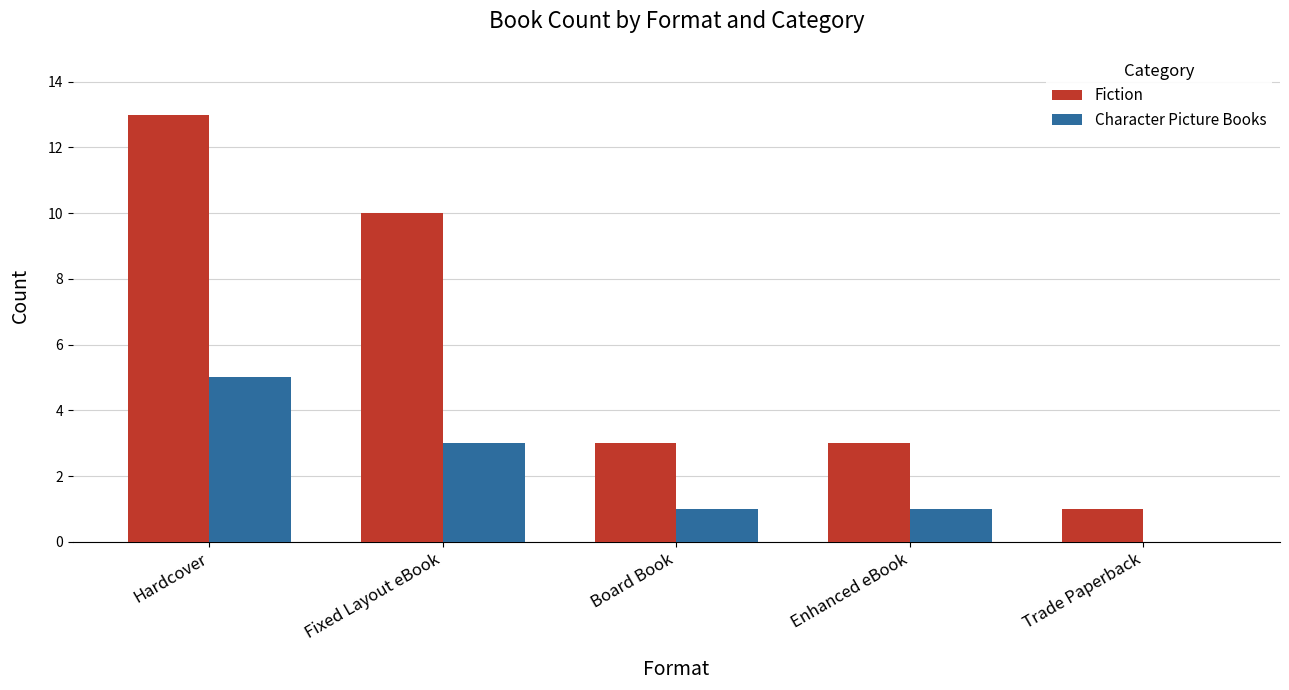

Between Hardcover and Board Book, which series saw the biggest shift?

Fiction